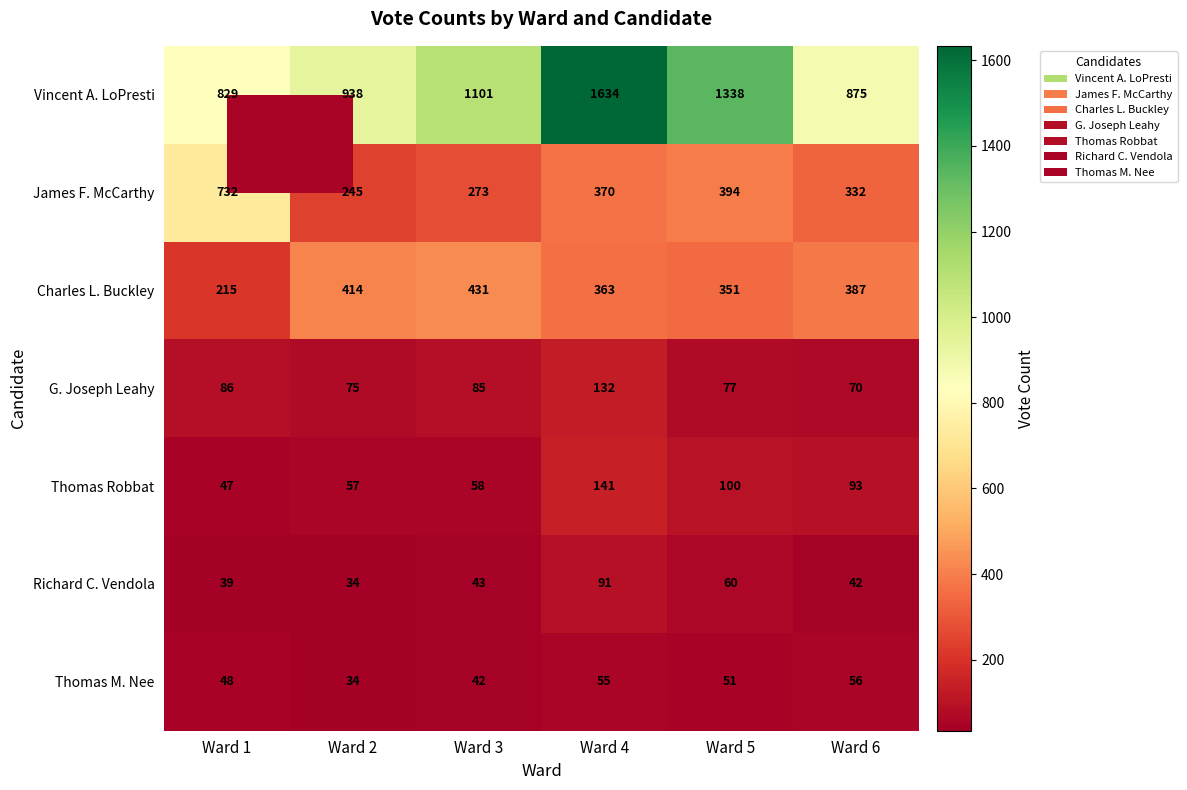

List the series in order of their peak value, lowest first.

Thomas M. Nee, Richard C. Vendola, G. Joseph Leahy, Thomas Robbat, Charles L. Buckley, James F. McCarthy, Vincent A. LoPresti